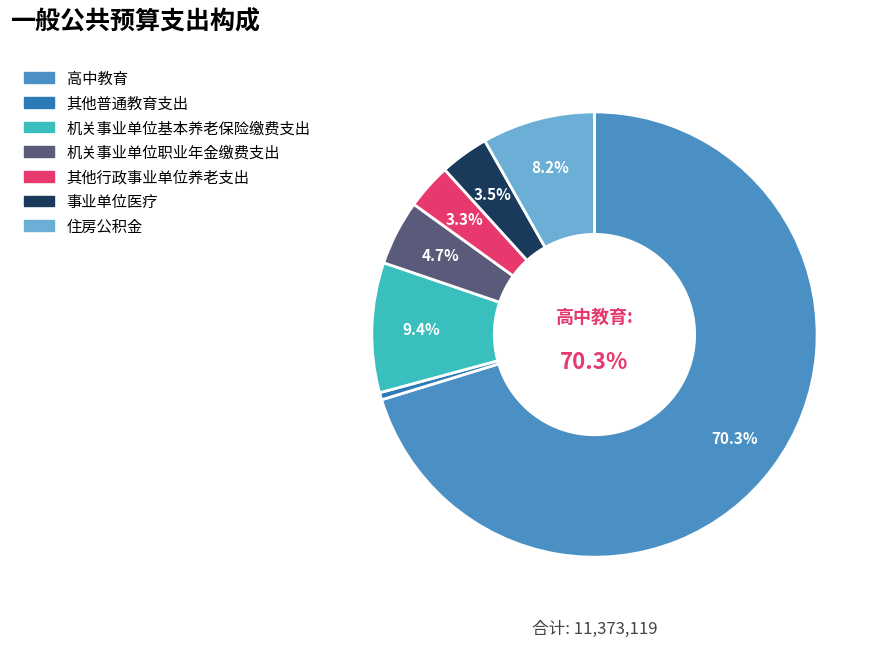

What is the smallest slice in the pie chart?

其他普通教育支出